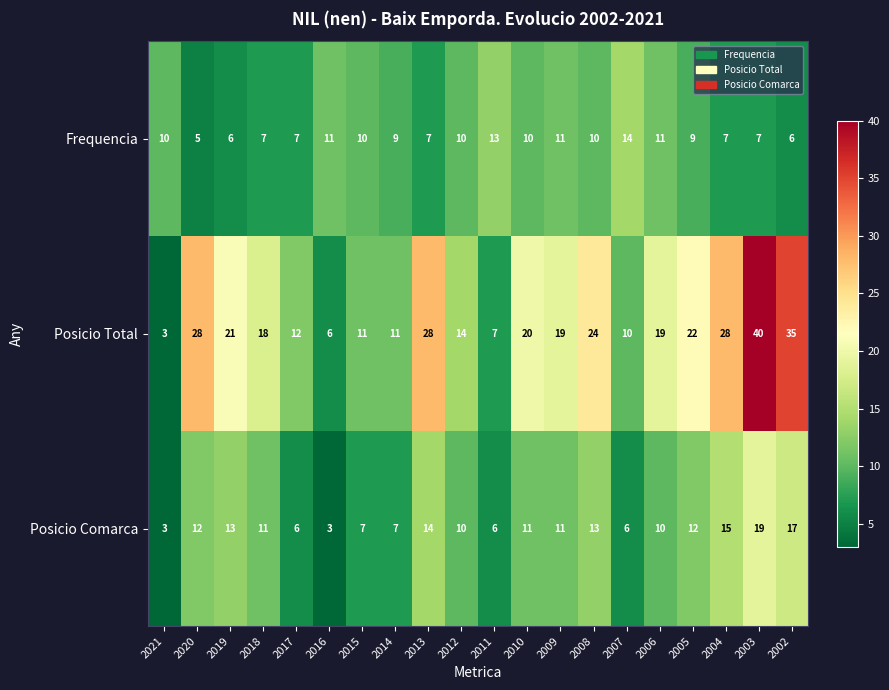

How many data points does each series have?

20